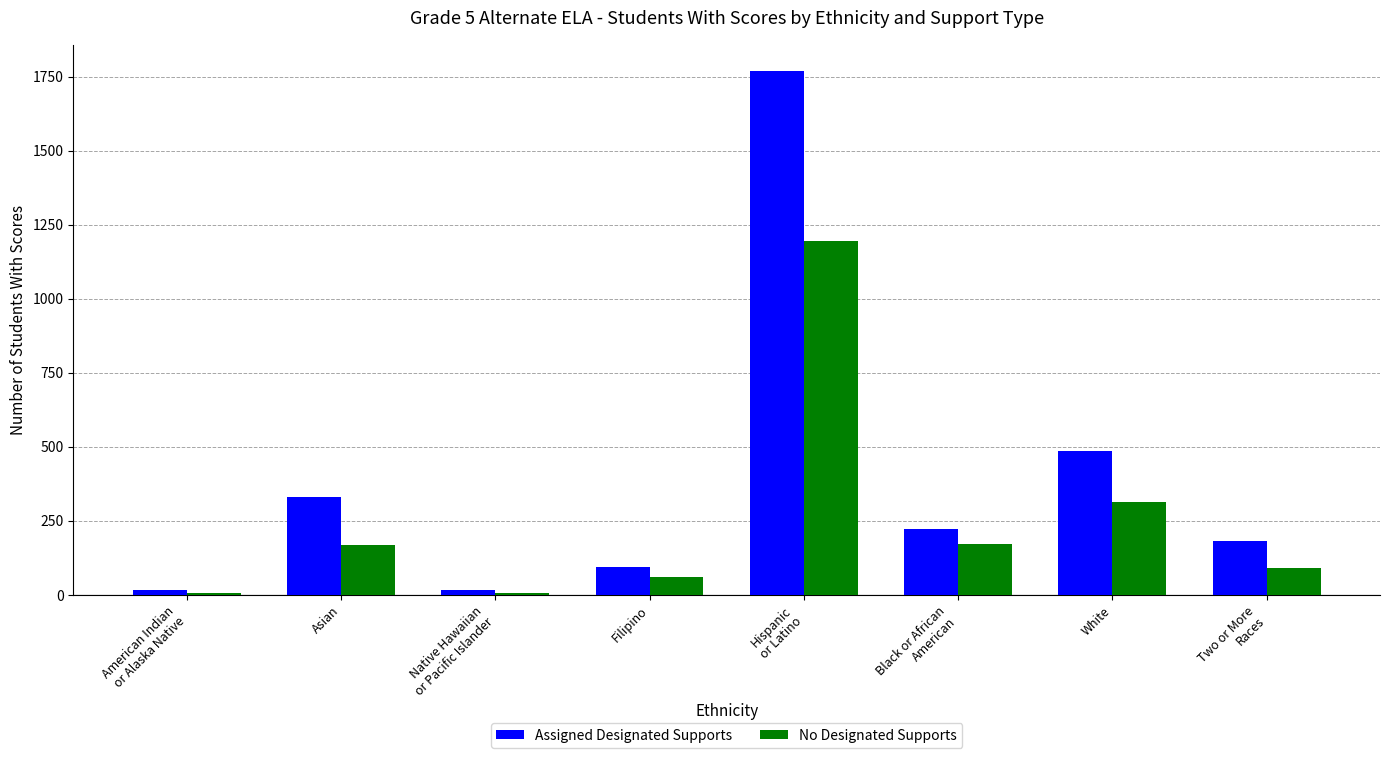

How many data points in Assigned Designated Supports are less than 224?

4